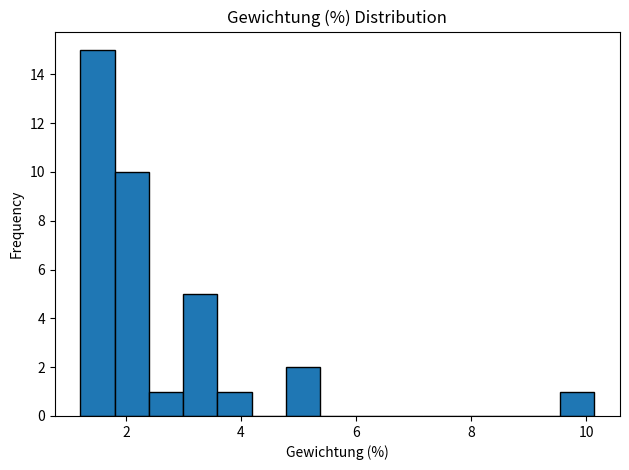

Around what value on the x-axis is the tallest bar? Give the approximate position of its centre, as read against the axis.

1.6